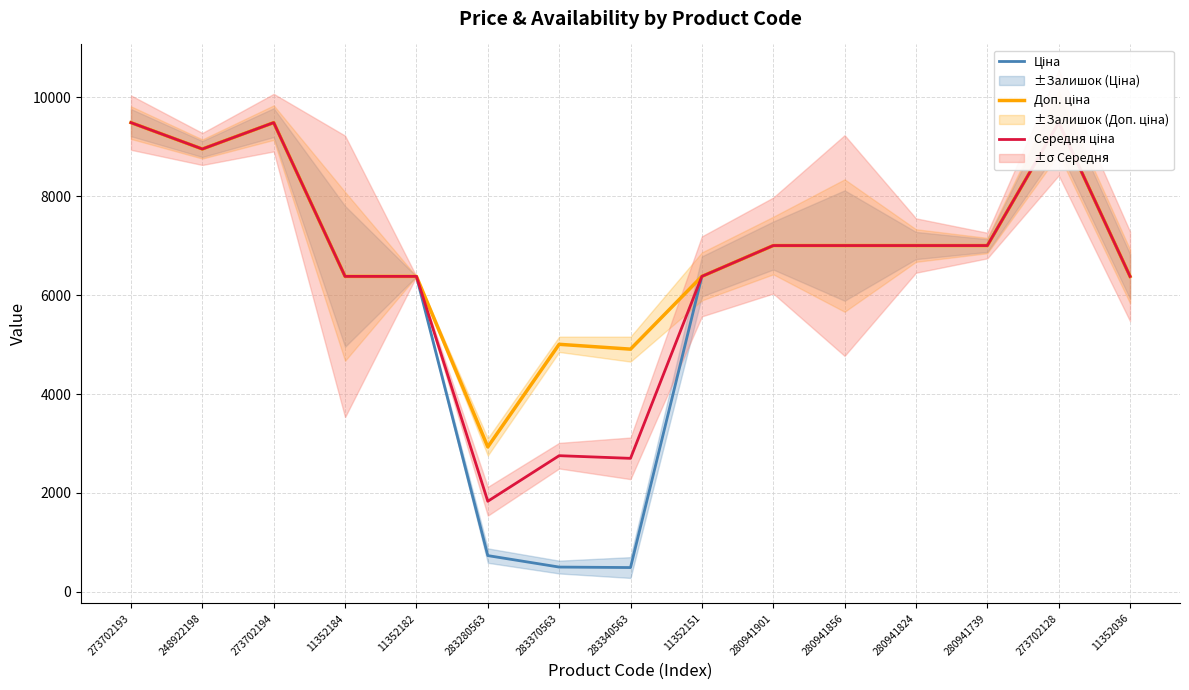

What is the difference between the second highest and minimum values in the Ціна series?

8997.4